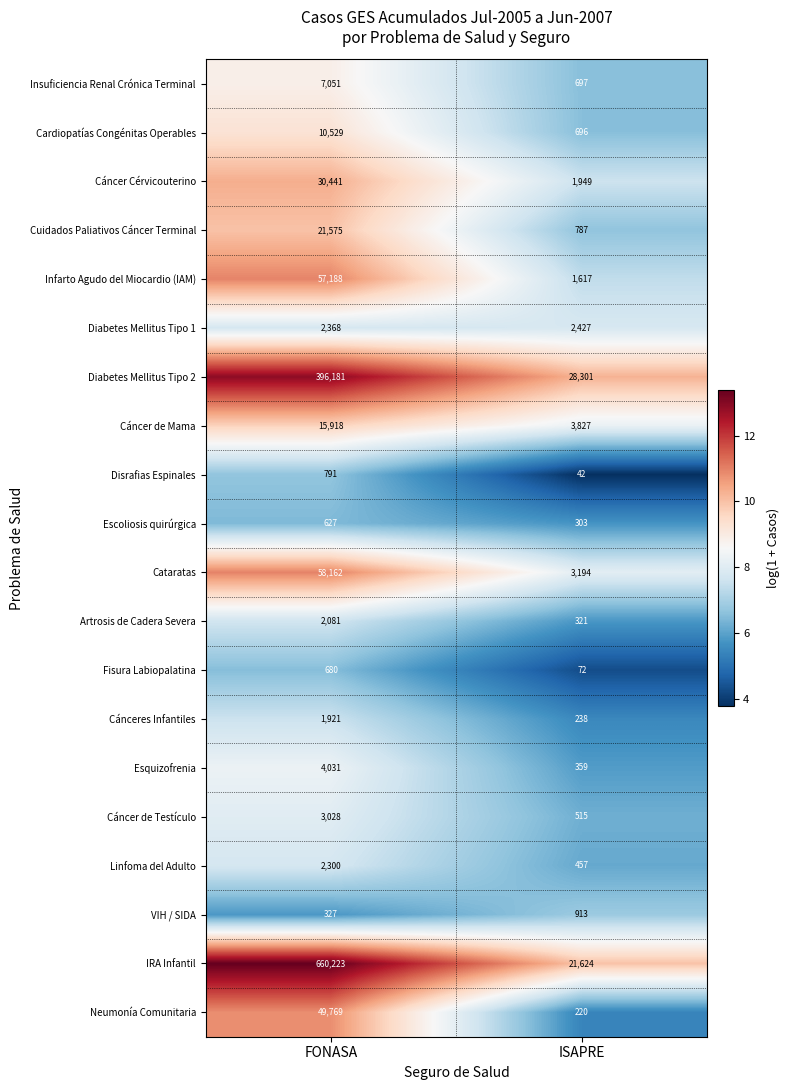

At which category is the sum across all series the highest?

FONASA